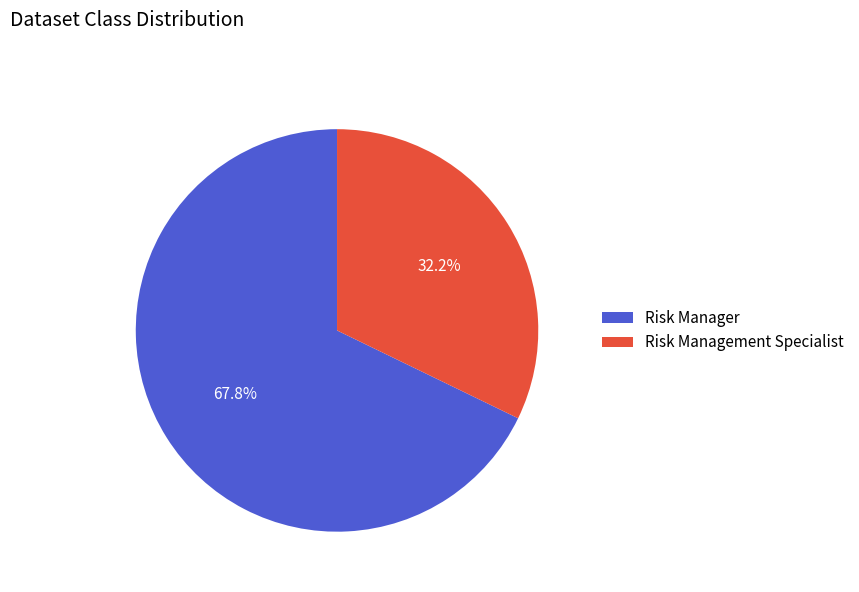

How many slices are in this pie chart?

2